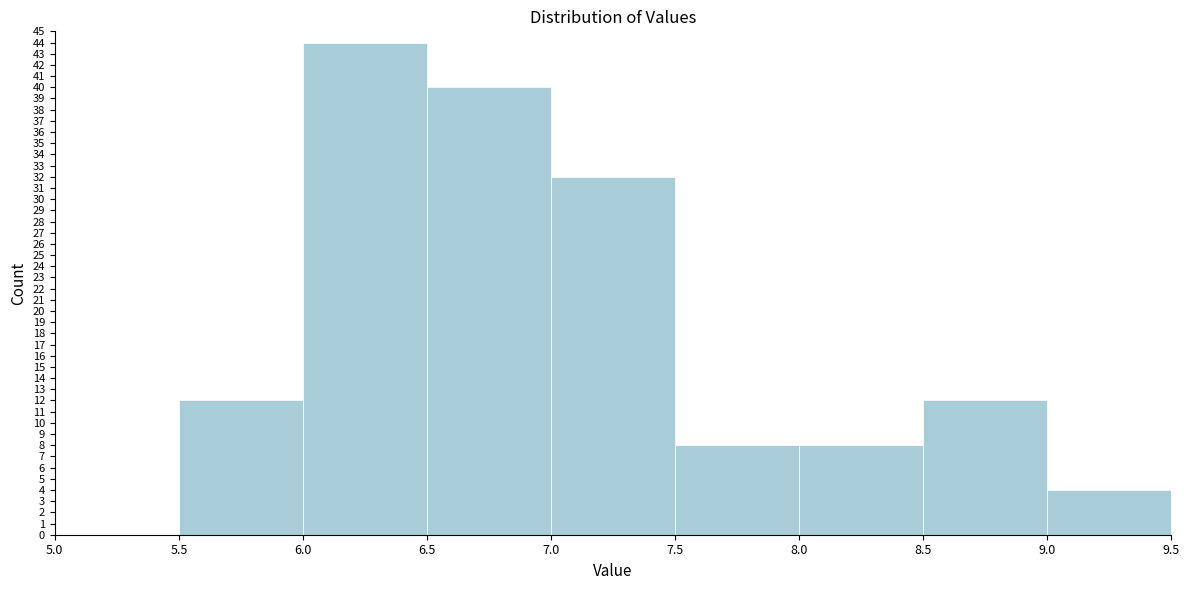

Reading left to right, transcribe this chart: for each bar, give the range it covers on the x-axis and its height. The values are not printed on the chart, so give them approximately, as read against the axis.

5.0 to 5.5: 0
5.5 to 6.0: 12
6.0 to 6.5: 44
6.5 to 7.0: 40
7.0 to 7.5: 32
7.5 to 8.0: 8
8.0 to 8.5: 8
8.5 to 9.0: 12
9.0 to 9.5: 4